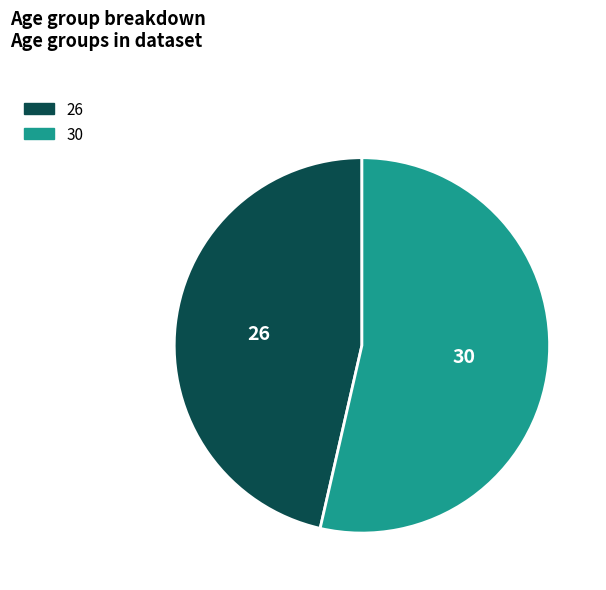

Does 26 represent more than half of the total?

No